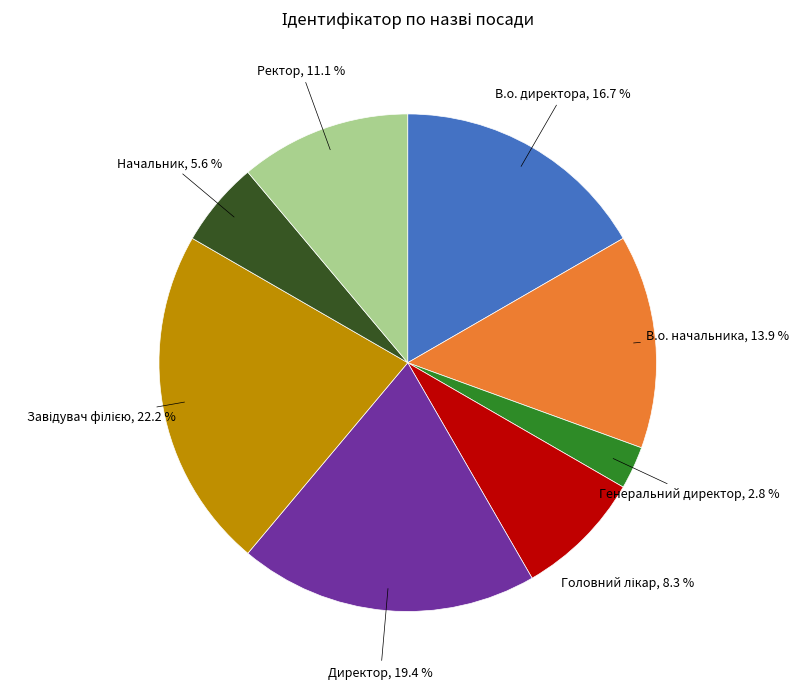

How many segments does this pie chart have?

8